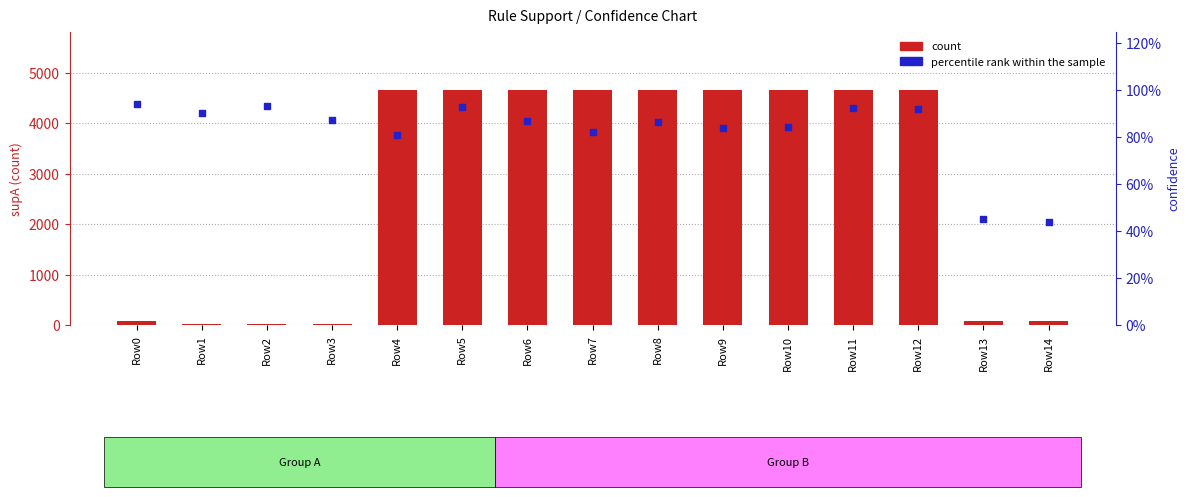

Which series has the largest total across all categories?

count